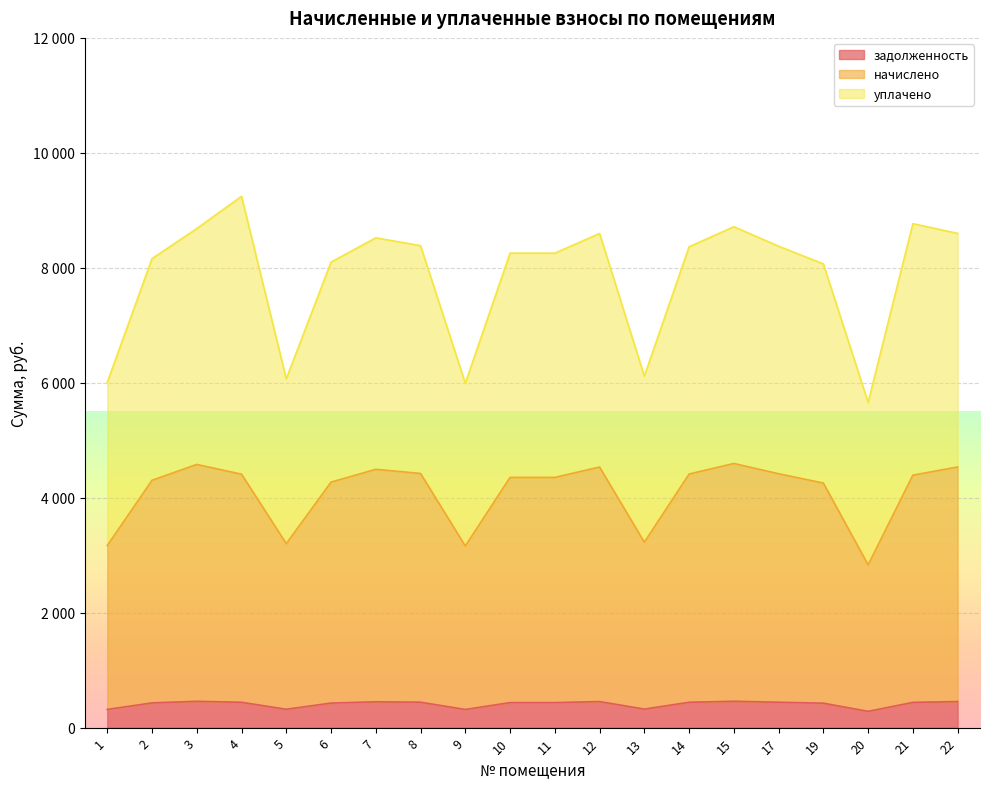

True or false: начислено and уплачено cross at least once.

False